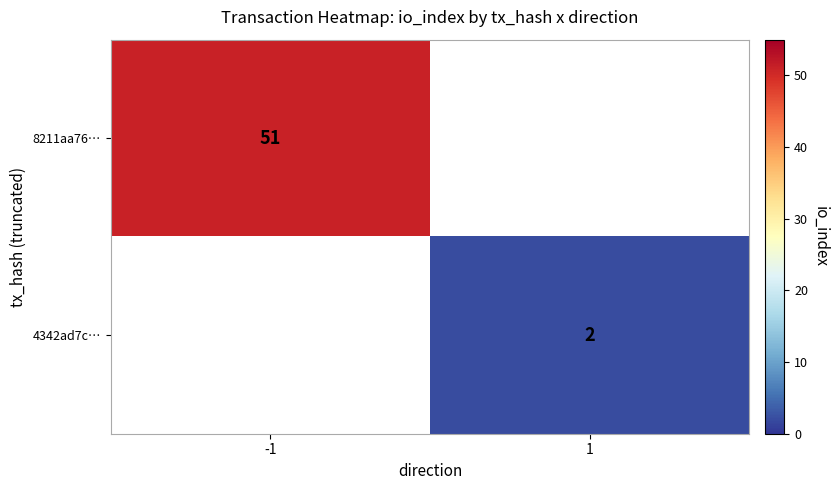

True or false: 4342ad7c… has a value of 2 at 1.

True